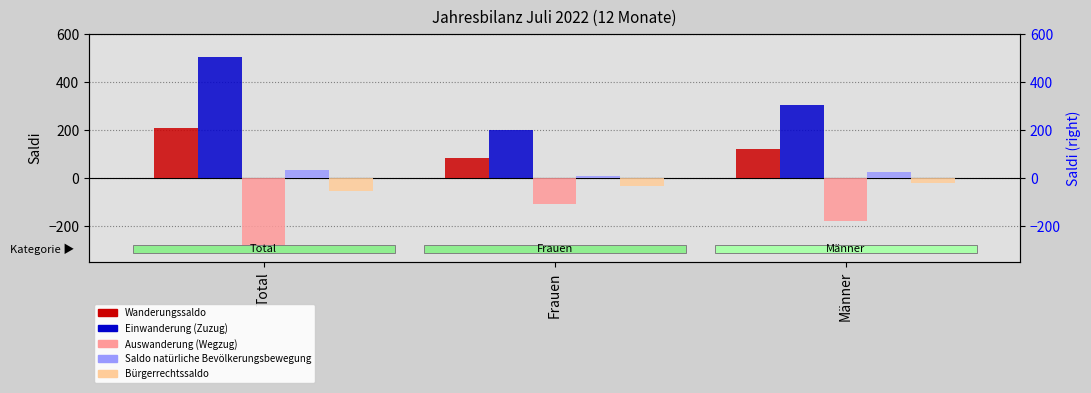

At which label does Saldo natürliche Bevölkerungsbewegung first exceed 24?

Total